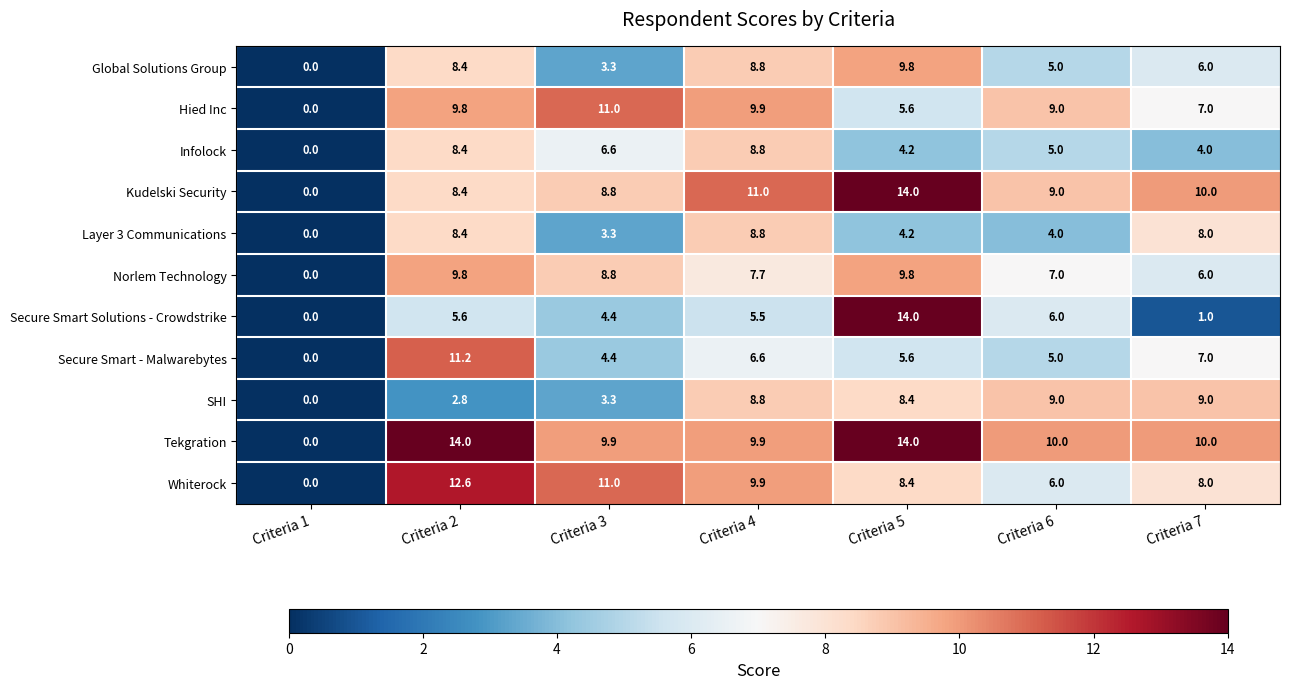

What is the average value of the Secure Smart Solutions - Crowdstrike series?

5.2